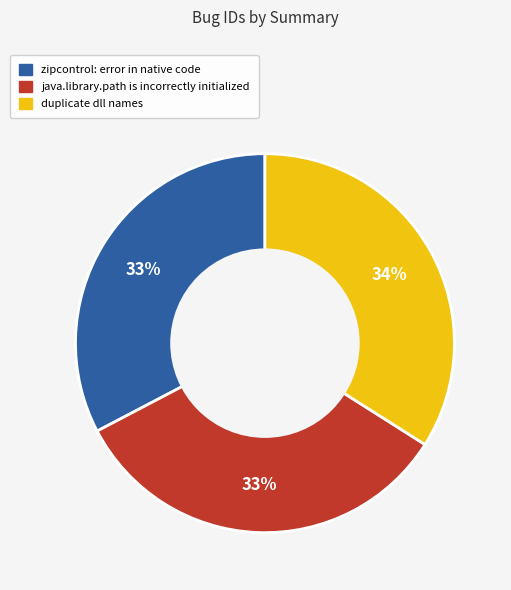

True or false: java.library.path is incorrectly initialized accounts for 33% of the total.

True